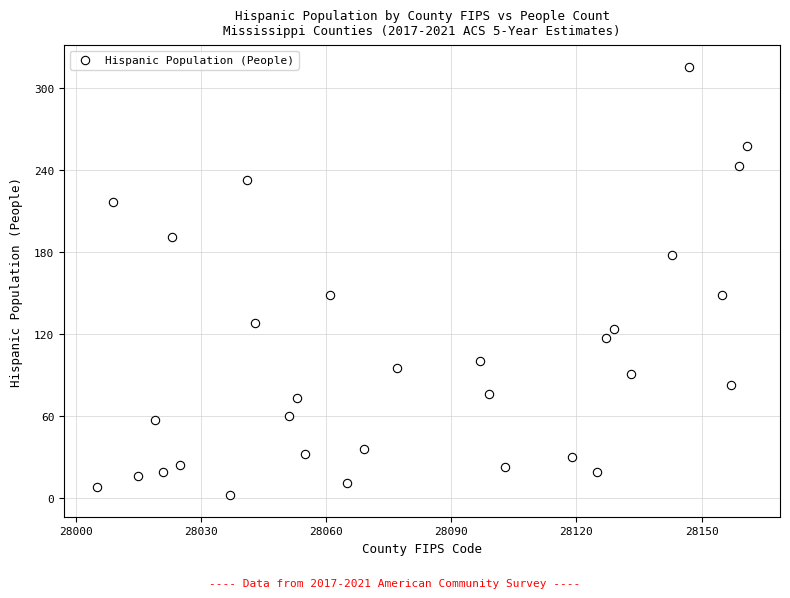

What is the range of X values (max minus min)?

156